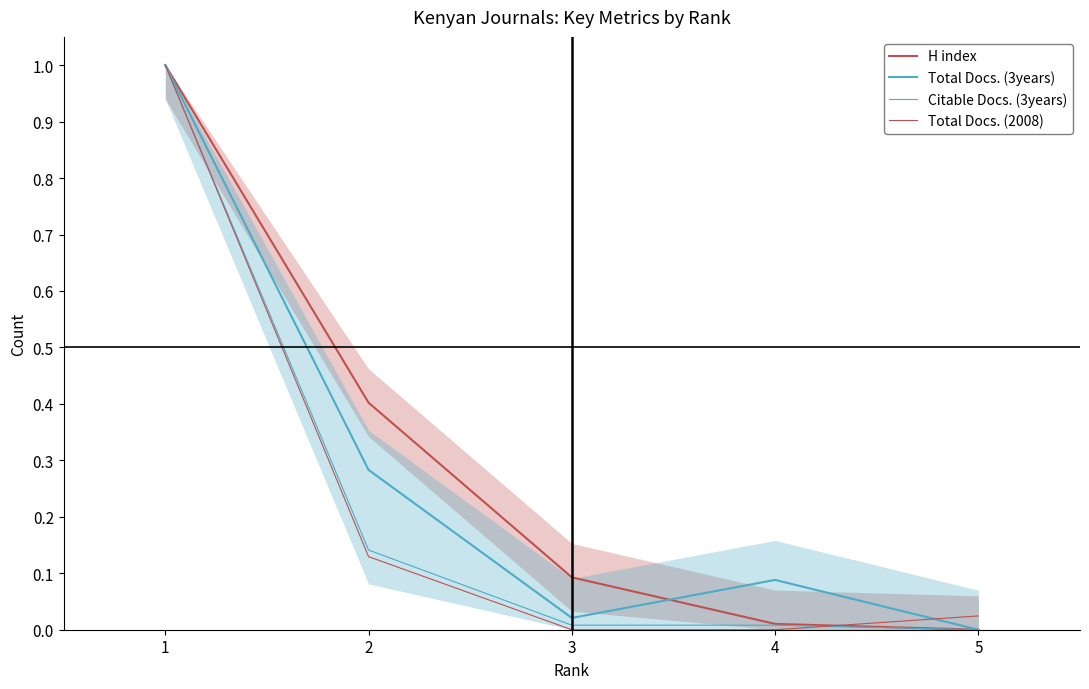

True or false: H index has a value of 0.4 at 2.

True